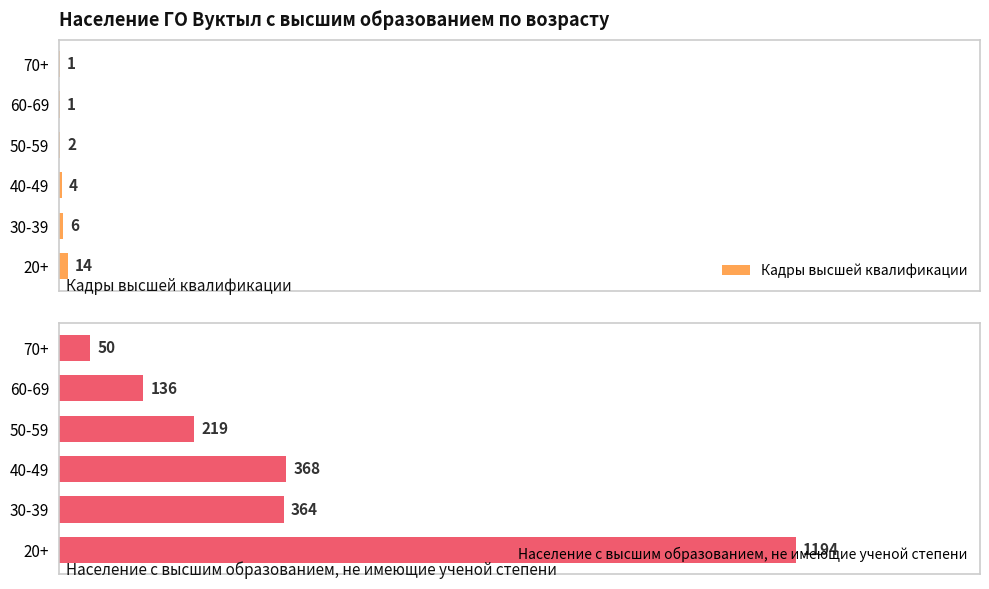

Is it true that Кадры высшей квалификации equals 2 at 3?

True